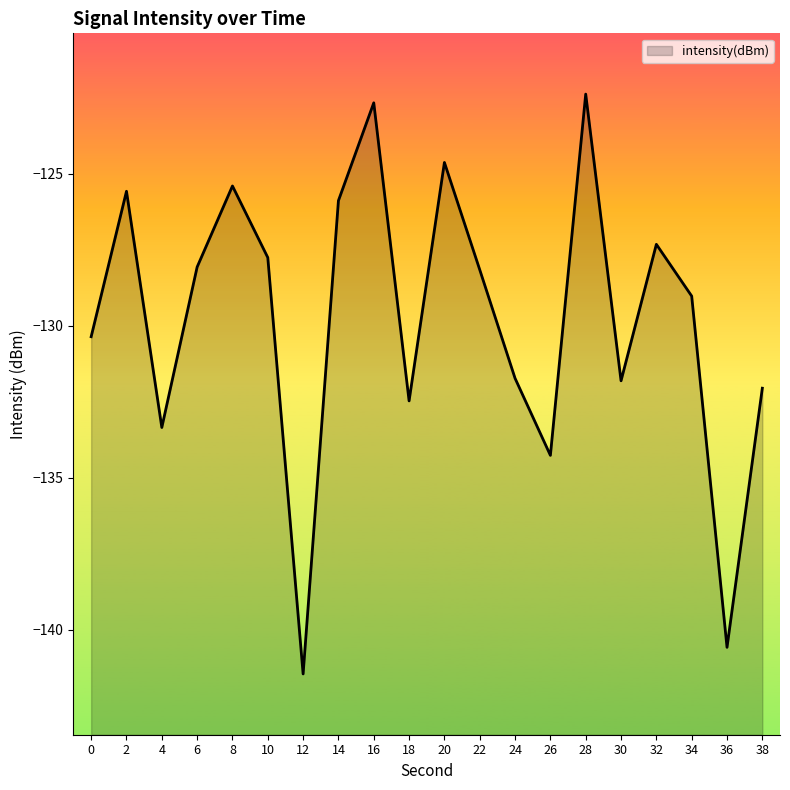

True or false: the data shows -211.0 at 14.

False